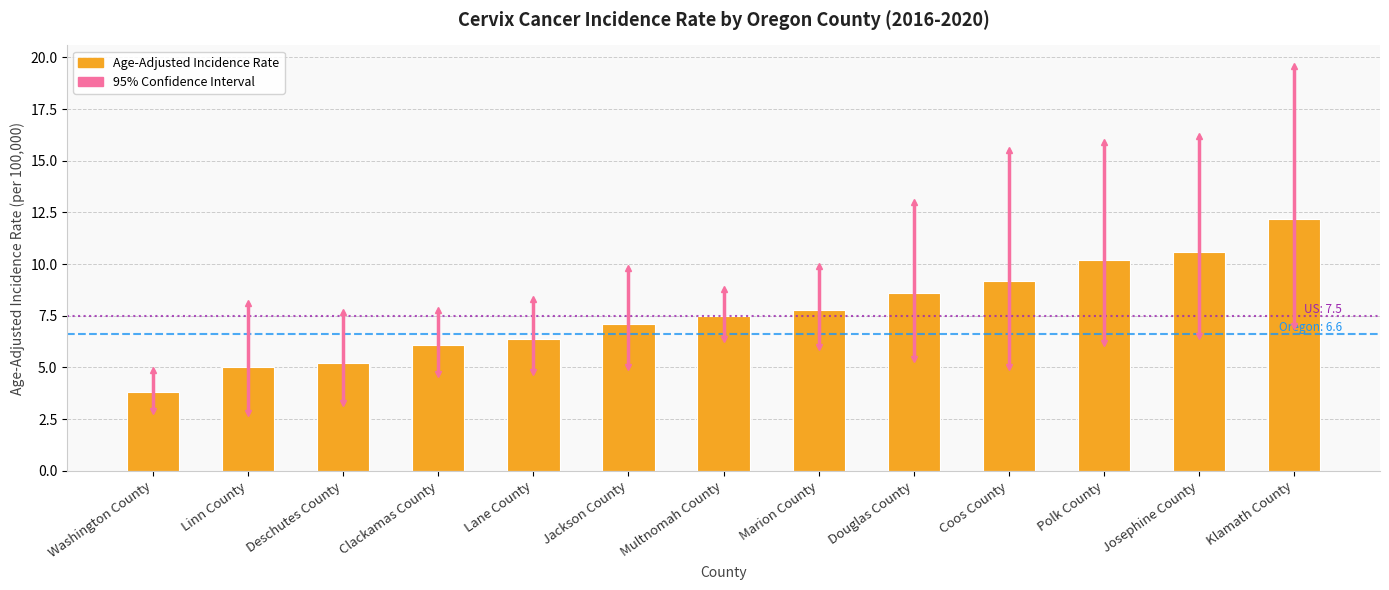

What is the sum of all values?

99.7